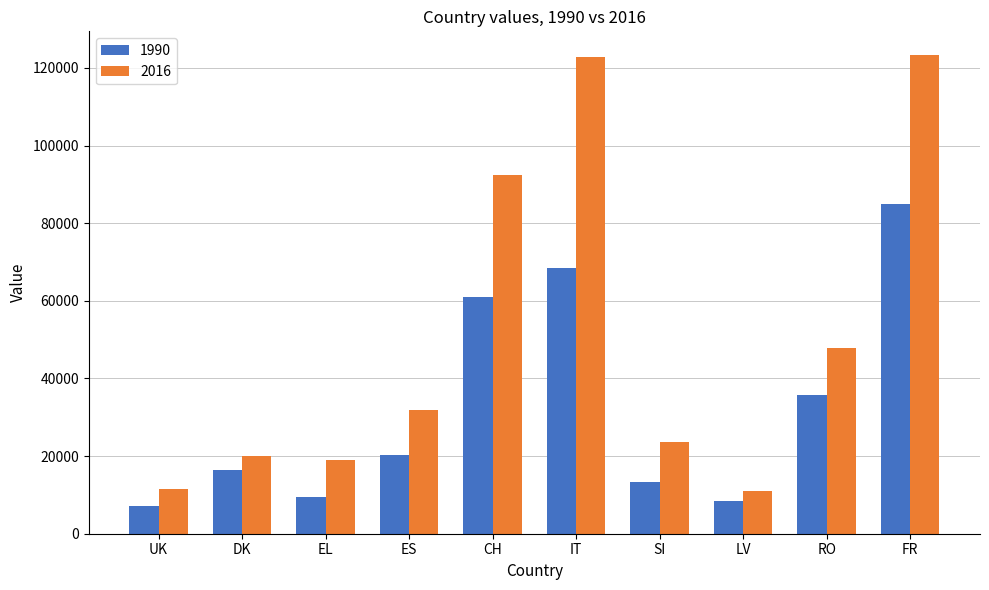

Between UK and DK, which series saw the biggest shift?

1990